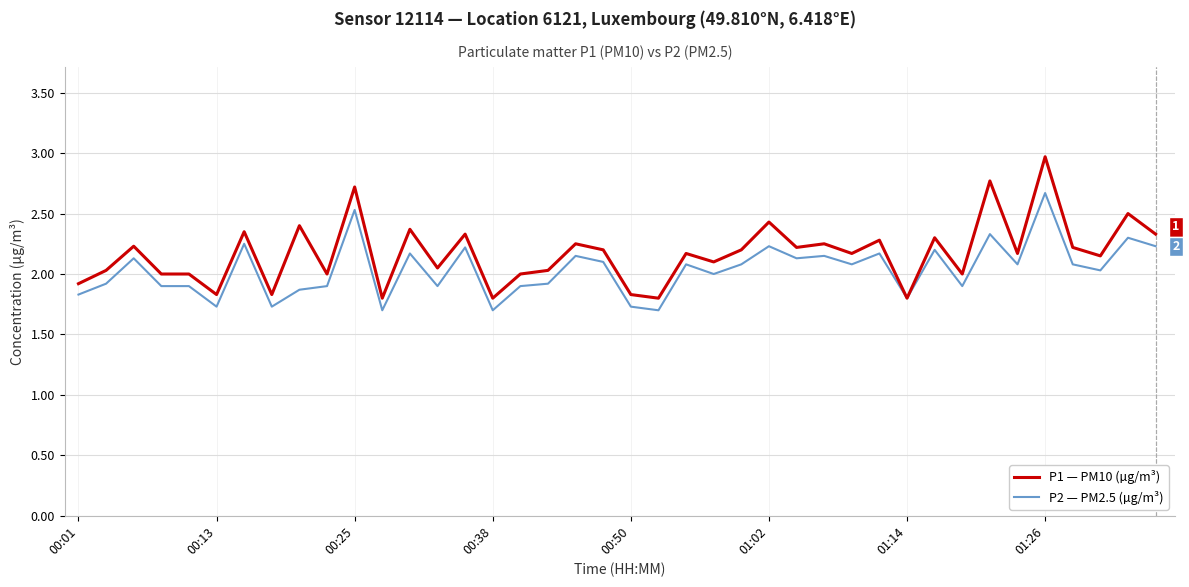

Which series has the largest range (max minus min)?

P1 — PM10 (µg/m³)